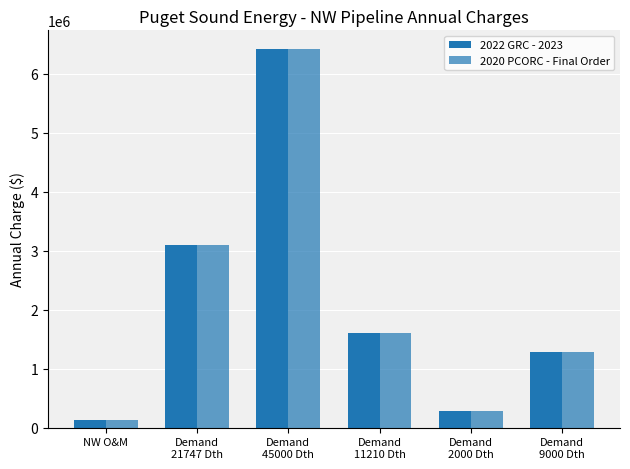

What is the label of the 3rd bar from the right?

Demand
11210 Dth